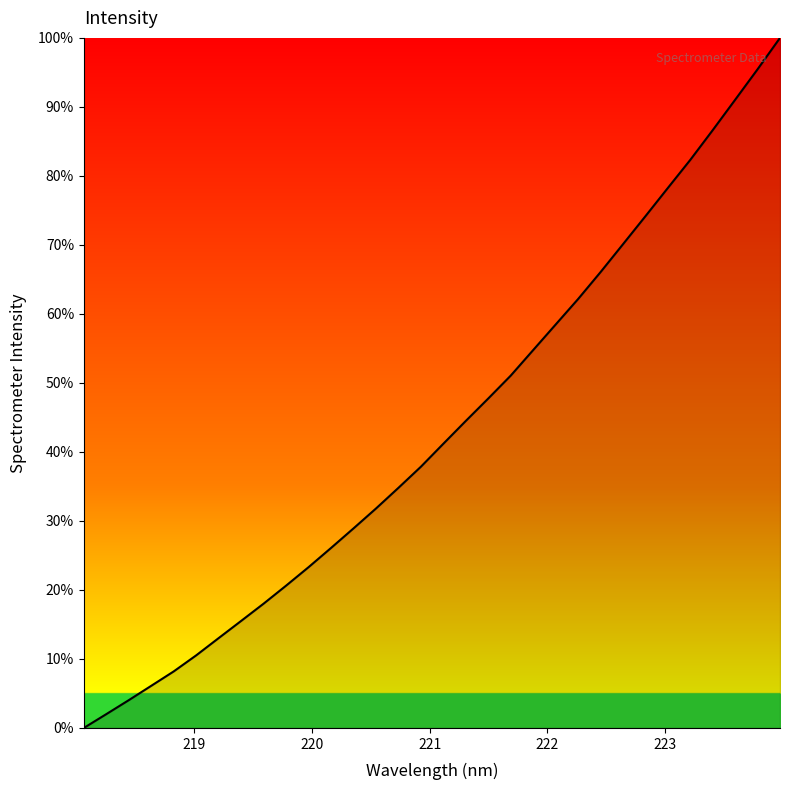

Reading left to right, transcribe all the data shown in this chart.

0.0	2.0	4.0	6.1	8.2	10.5	13.0	15.5	18.0	20.6	23.3	26.1	28.9	31.8	34.8	37.9	41.2	44.5	47.7	51.1	54.8	58.5	62.2	66.1	70.1	74.2	78.3	82.3	86.6	91.0	95.5	100.0